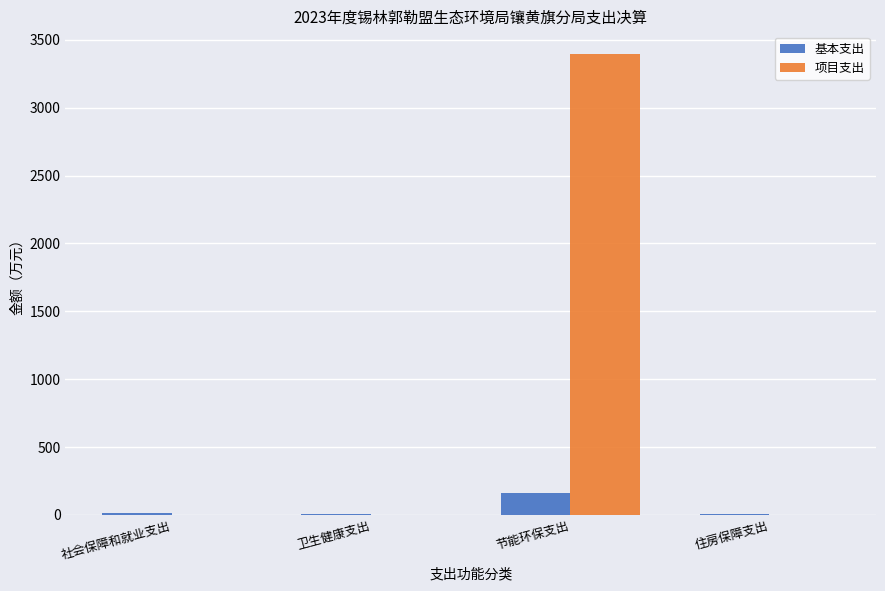

Where does the 基本支出 series first go above 13?

社会保障和就业支出